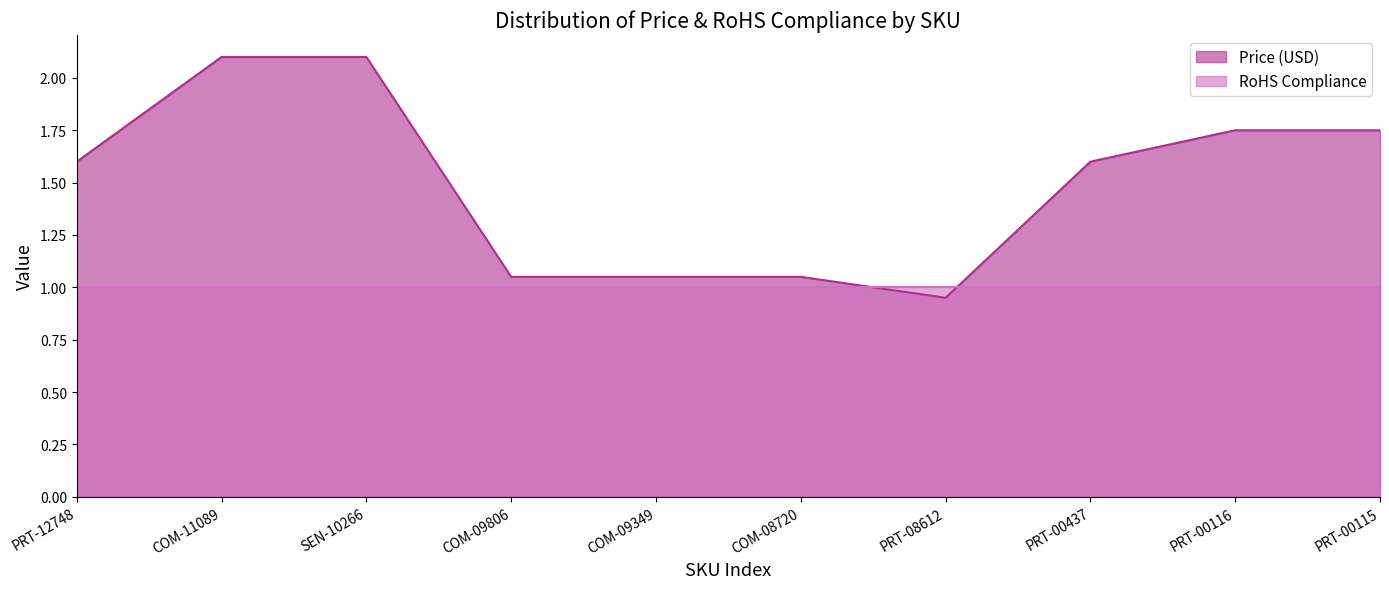

What is the sum of the values at PRT-08612 and PRT-00437?

2.5